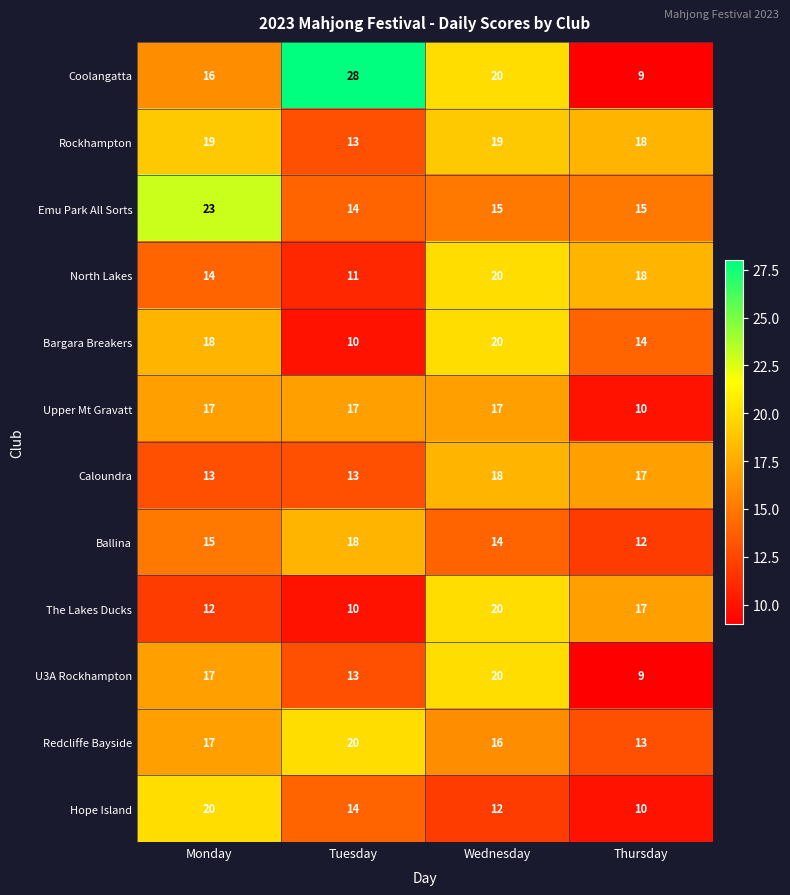

Which series has the largest total across all categories?

Coolangatta